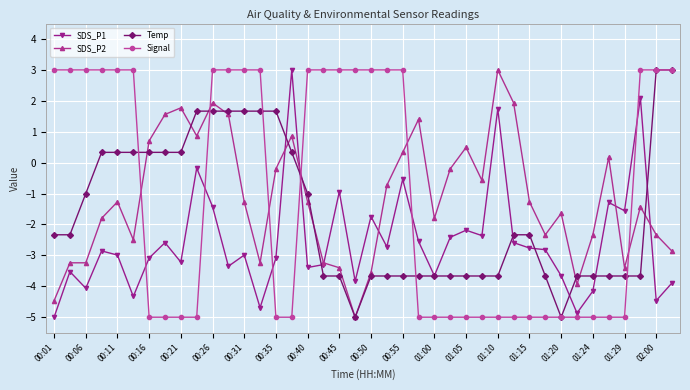

Reading right to left, extract all data points from this chart.

SDS_P1: -3.9	-4.5	2.1	-1.6	-1.3	-4.2	-4.9	-3.7	-2.8	-2.8	-2.6	1.7	-2.4	-2.2	-2.4	-3.7	-2.5	-0.5	-2.7	-1.7	-3.8	-0.9	-3.3	-3.4	3.0	-3.1	-4.7	-3.0	-3.4	-1.4	-0.2	-3.2	-2.6	-3.1	-4.3	-3.0	-2.9	-4.1	-3.5	-5.0
SDS_P2: -2.9	-2.3	-1.4	-3.4	0.2	-2.3	-3.9	-1.6	-2.3	-1.3	1.9	3.0	-0.6	0.5	-0.2	-1.8	1.4	0.3	-0.7	-3.6	-5.0	-3.4	-3.2	-1.3	0.9	-0.2	-3.2	-1.3	1.6	1.9	0.9	1.8	1.6	0.7	-2.5	-1.3	-1.8	-3.2	-3.2	-4.5
Temp: 3.0	3.0	-3.7	-3.7	-3.7	-3.7	-3.7	-5.0	-3.7	-2.3	-2.3	-3.7	-3.7	-3.7	-3.7	-3.7	-3.7	-3.7	-3.7	-3.7	-5.0	-3.7	-3.7	-1.0	0.3	1.7	1.7	1.7	1.7	1.7	1.7	0.3	0.3	0.3	0.3	0.3	0.3	-1.0	-2.3	-2.3
Signal: 3.0	3.0	3.0	-5.0	-5.0	-5.0	-5.0	-5.0	-5.0	-5.0	-5.0	-5.0	-5.0	-5.0	-5.0	-5.0	-5.0	3.0	3.0	3.0	3.0	3.0	3.0	3.0	-5.0	-5.0	3.0	3.0	3.0	3.0	-5.0	-5.0	-5.0	-5.0	3.0	3.0	3.0	3.0	3.0	3.0